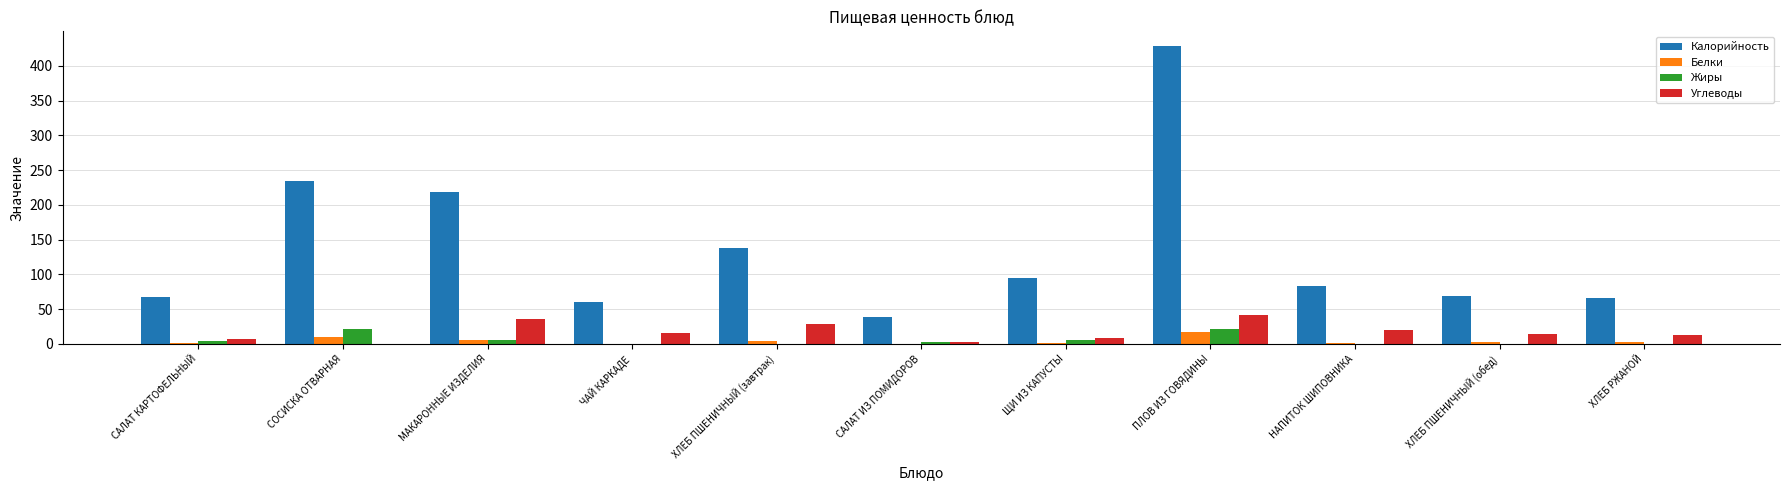

Does the chart contain stacked bars?

No